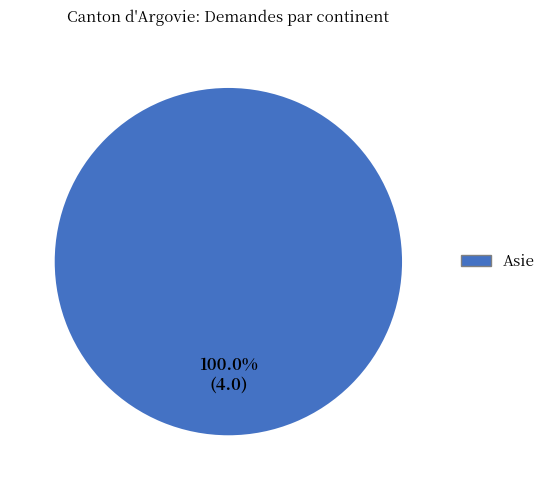

Does any single category account for the majority?

Yes